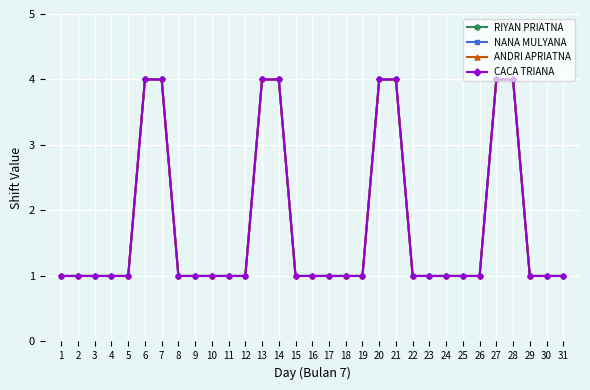

Is this an area chart (filled region under the line)?

No